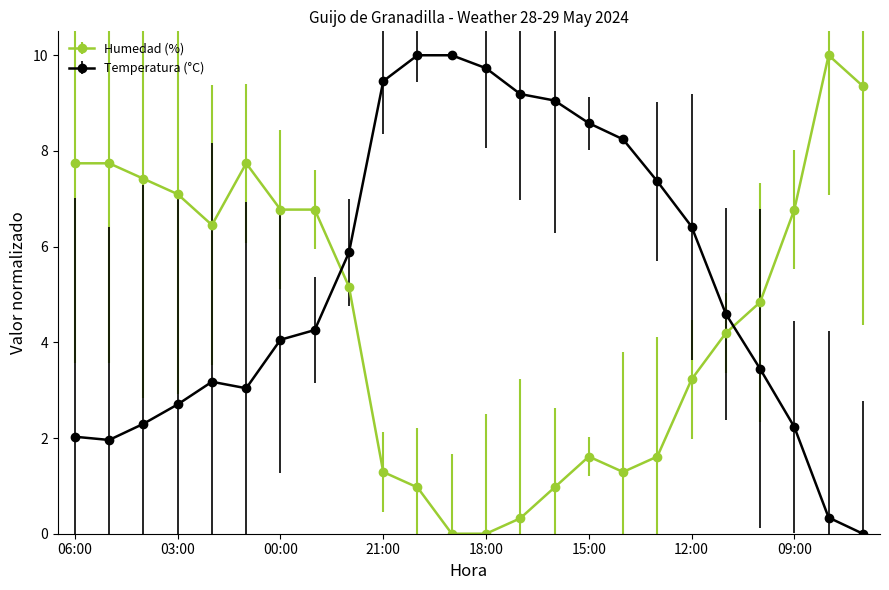

What is the value of the Humedad (%) point at the 5th from the left?

6.5